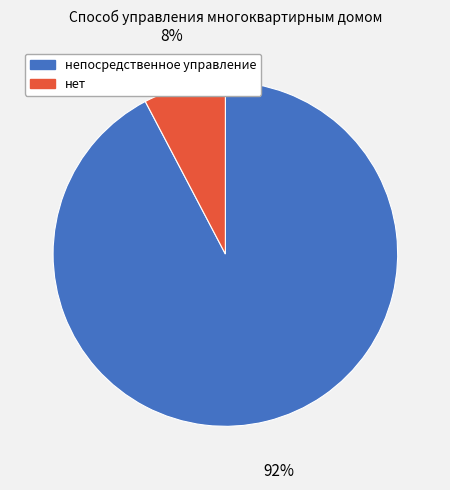

Is it true that нет is 1% of the pie?

False